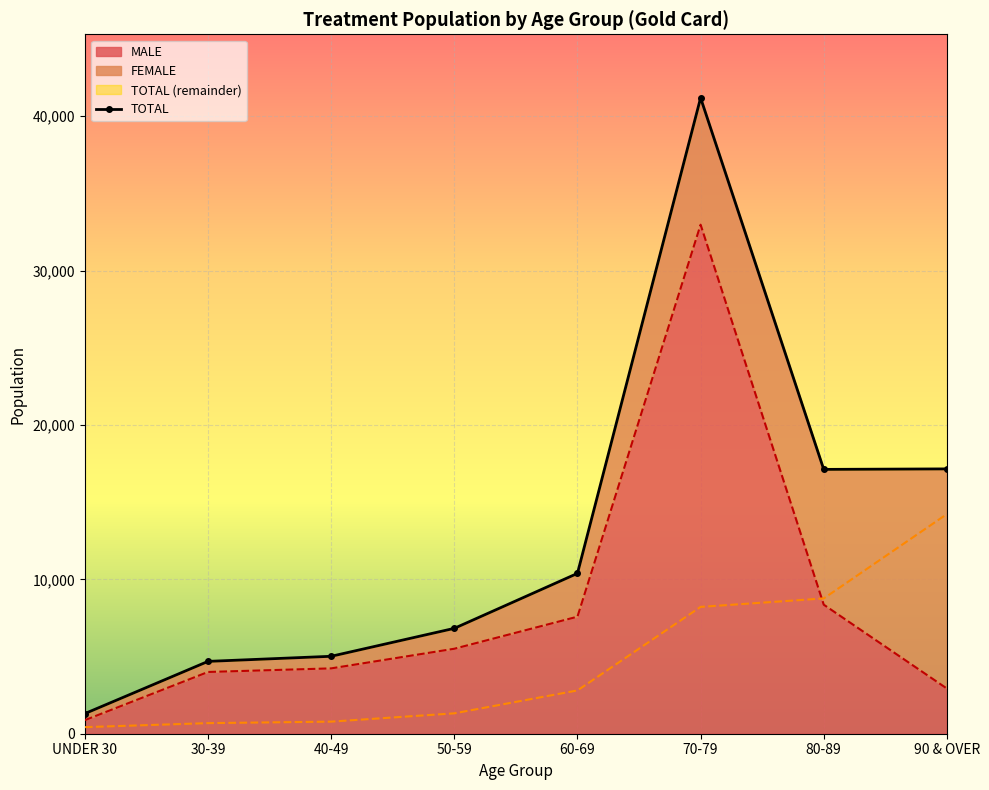

What is the average value?

12961